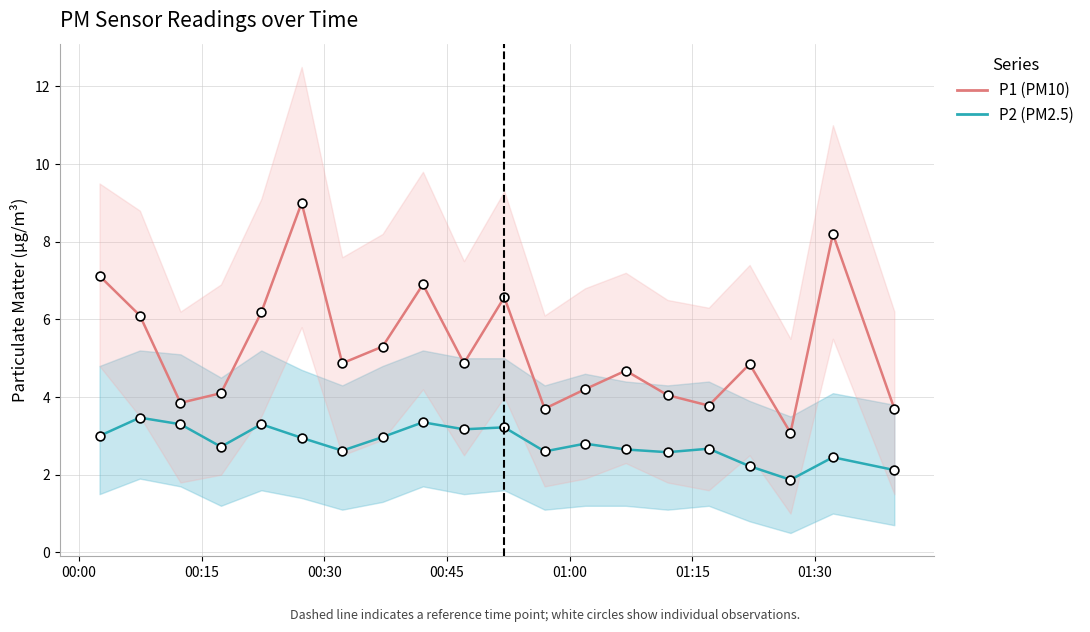

What are all the series names shown in the legend?

P1 (PM10), P2 (PM2.5)